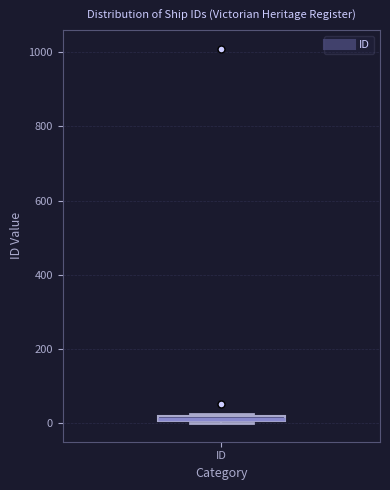

Where is the lower edge of the box for ID on the y-axis? The values are not printed on the chart, so give them approximately, as read against the axis.

0